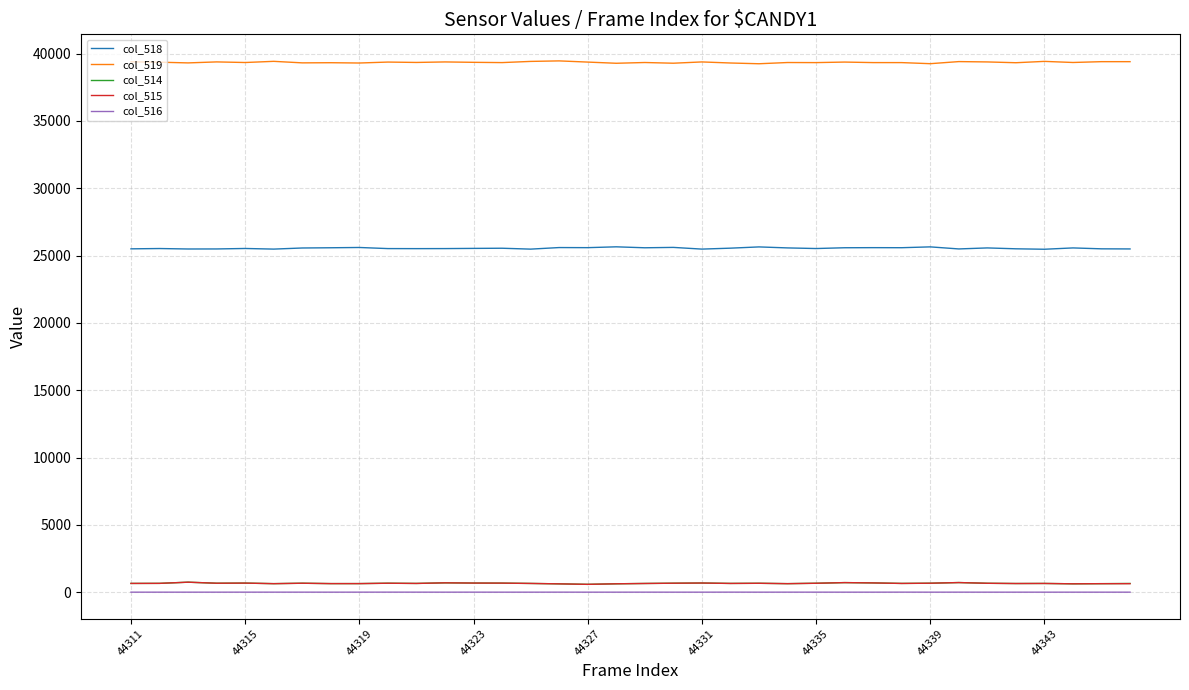

True or false: col_516 and col_515 cross at least once.

False